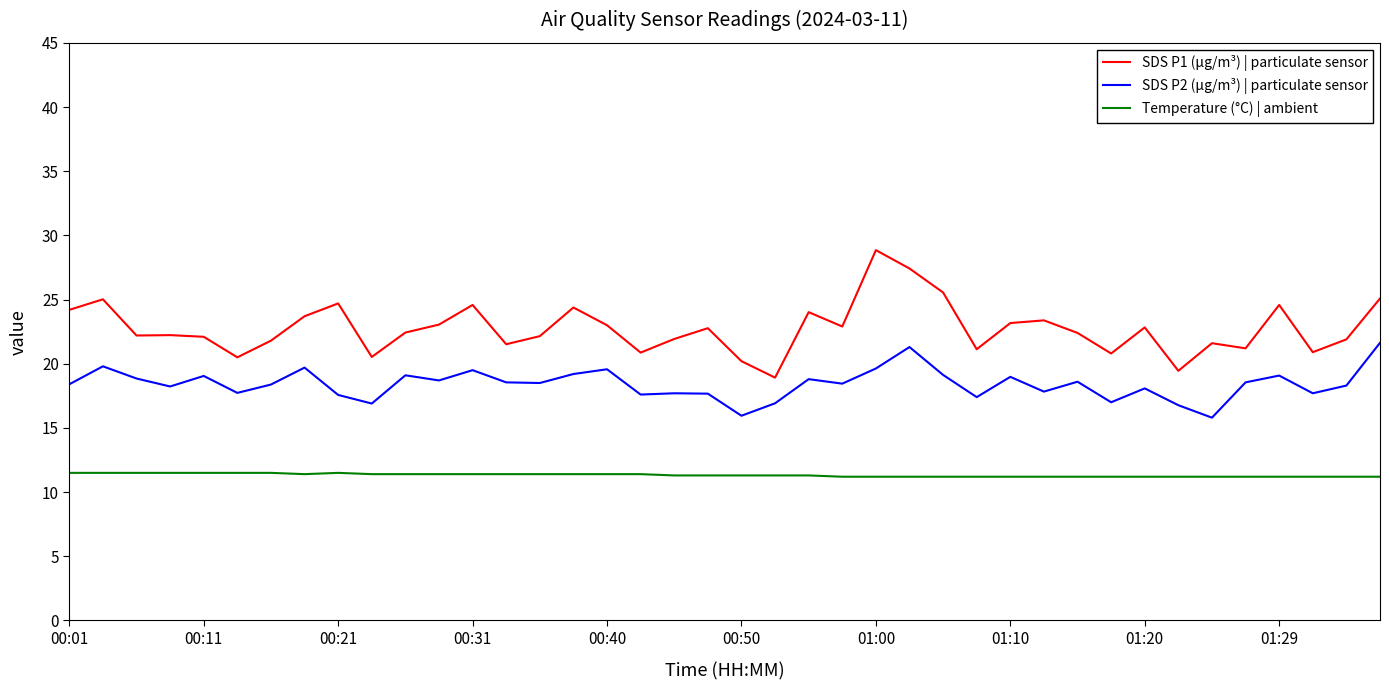

True or false: SDS P1 (µg/m³) | particulate sensor and Temperature (°C) | ambient cross at least once.

False